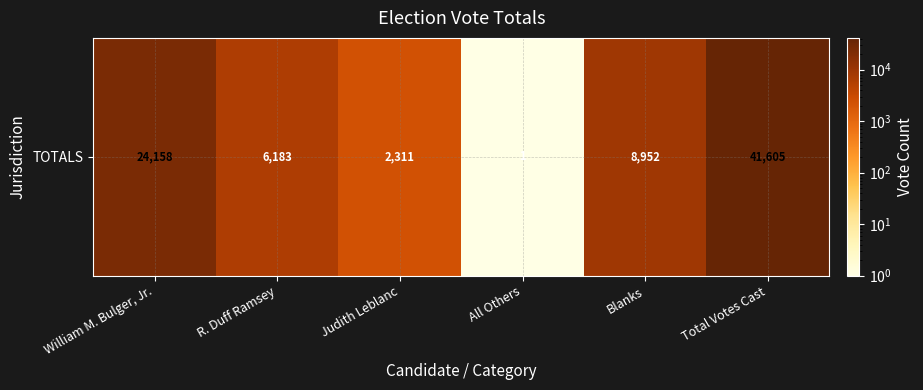

True or false: the data shows 24158 at William M. Bulger, Jr..

True